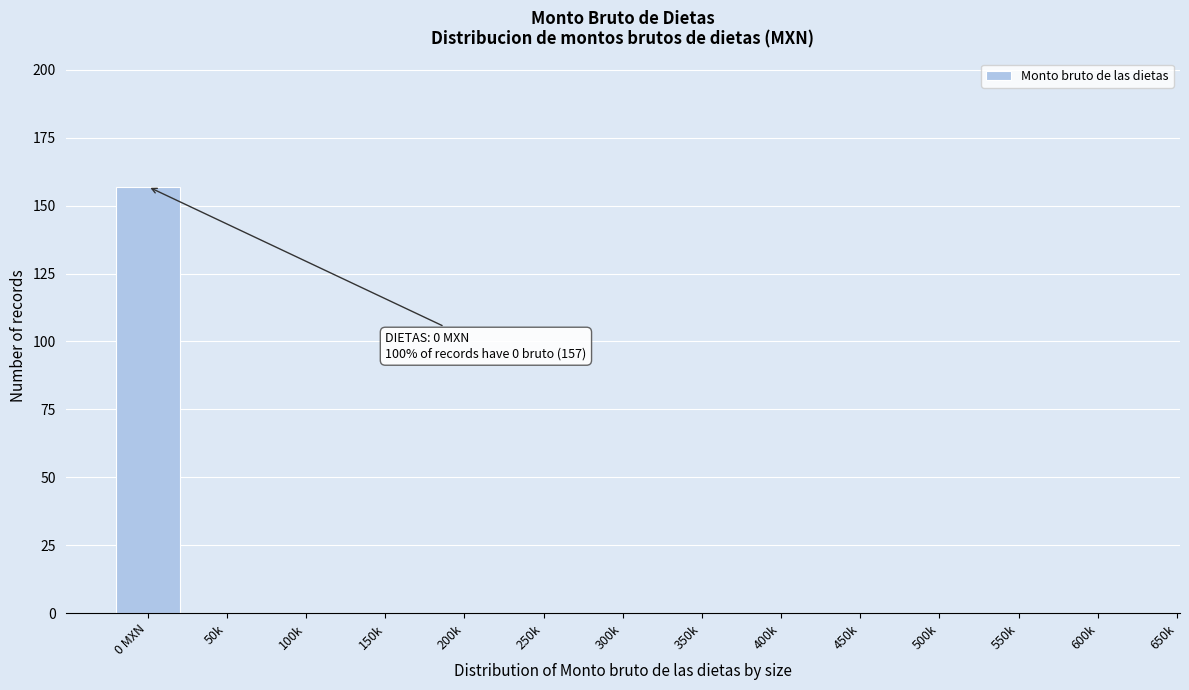

Reading left to right, list all the values displayed in this chart.

0 MXN=157	50k=0	100k=0	150k=0	200k=0	250k=0	300k=0	350k=0	400k=0	450k=0	500k=0	550k=0	600k=0